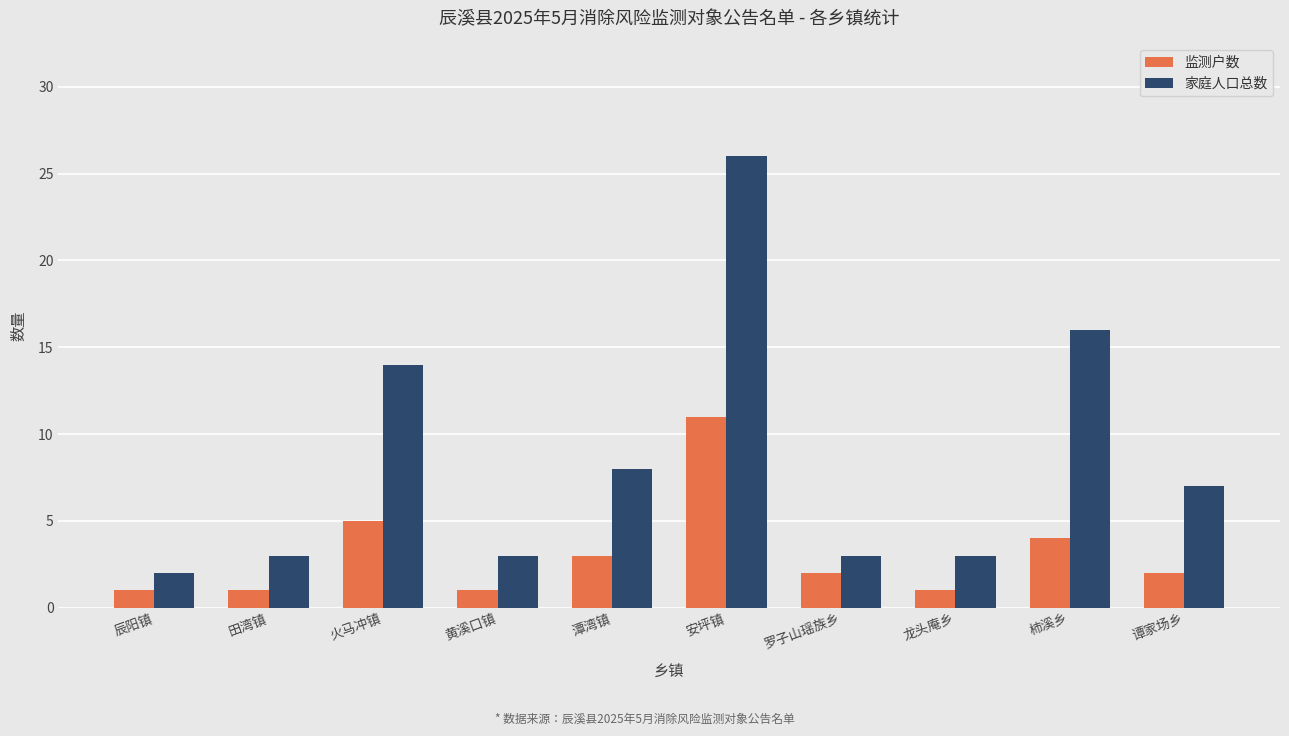

Is it true that 家庭人口总数 equals 3 at 田湾镇?

True